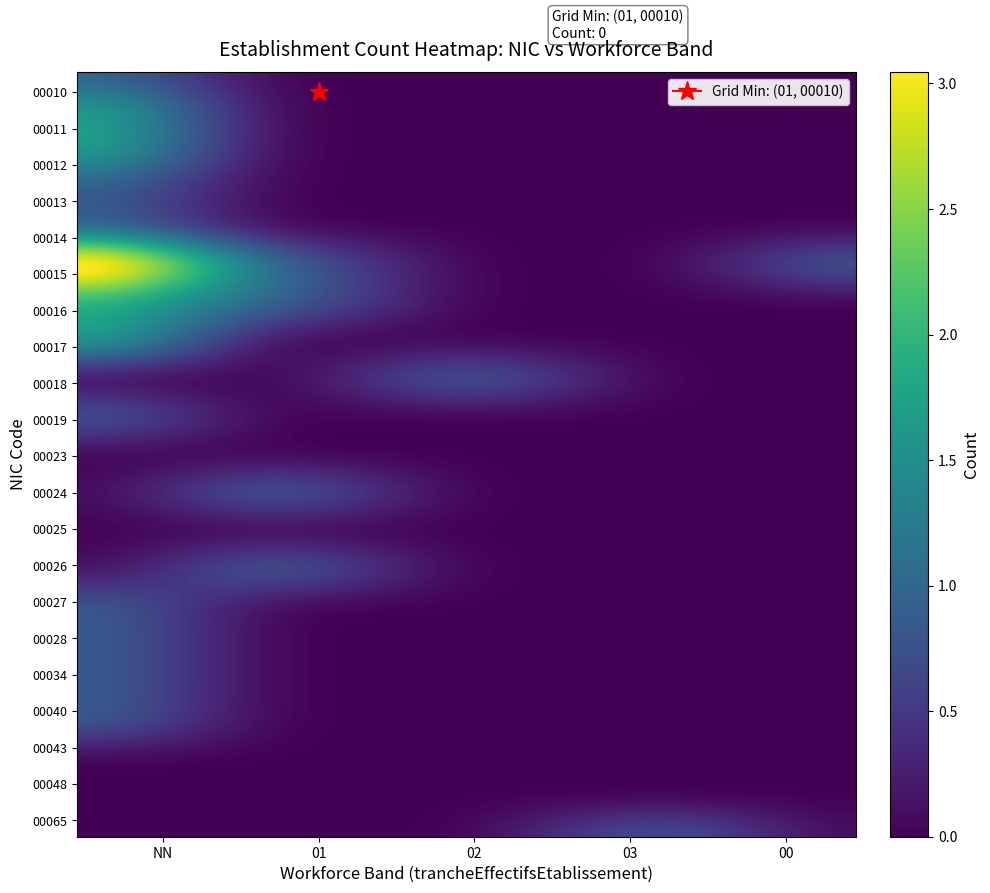

How many categories are shown in the chart?

5